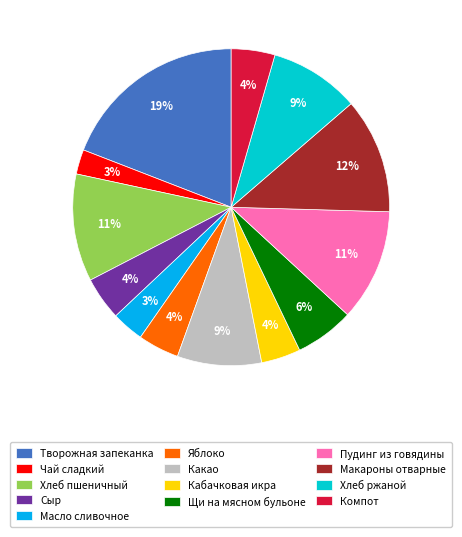

Is it true that Чай сладкий is 15% of the pie?

False